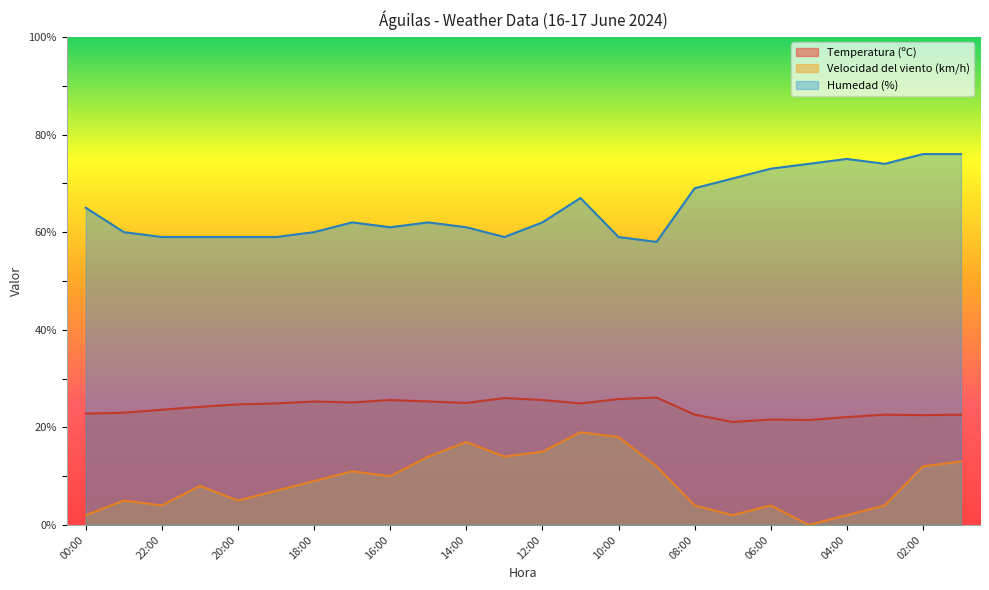

What is the label of the 6th point from the right?

06:00